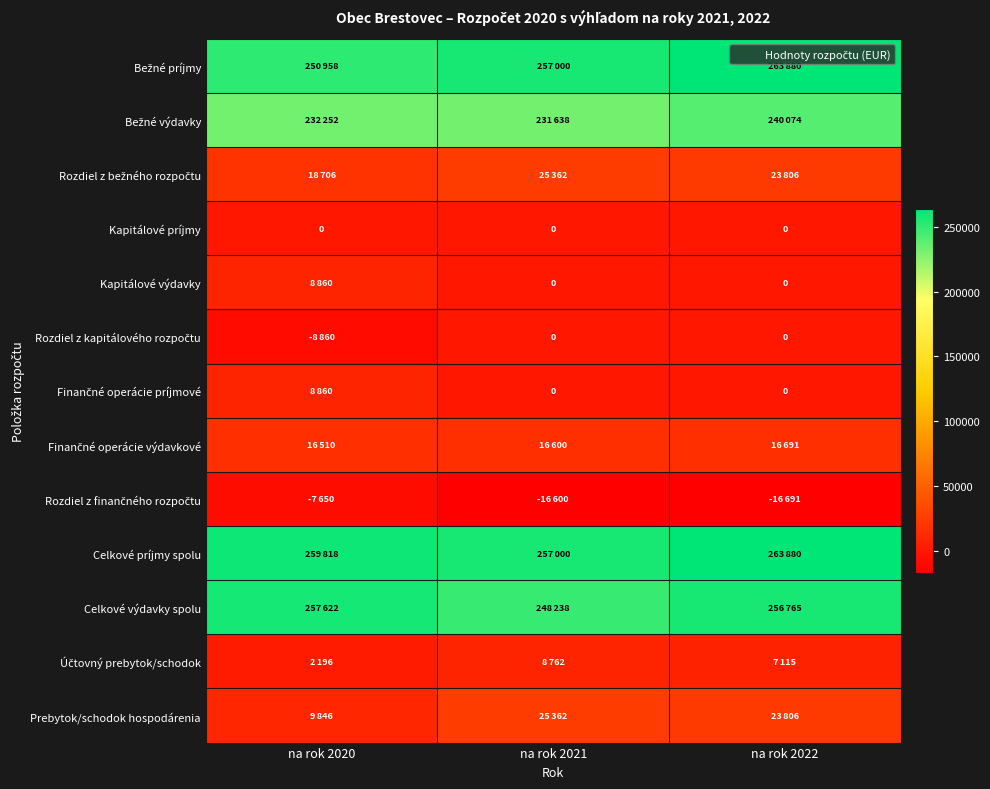

The Prebytok/schodok hospodárenia series shows 2119 at na rok 2020. True or false?

False